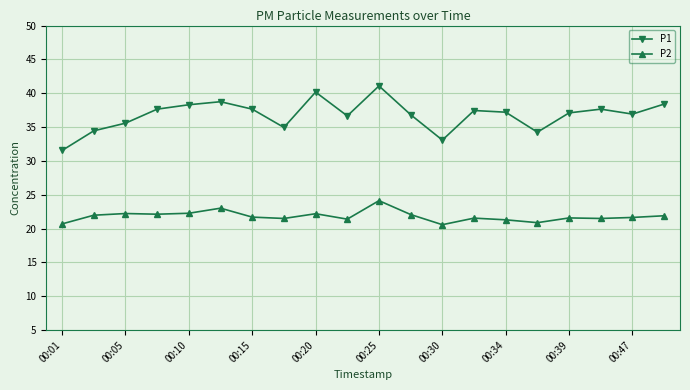

True or false: P1 has more than 1 interior local peaks.

True